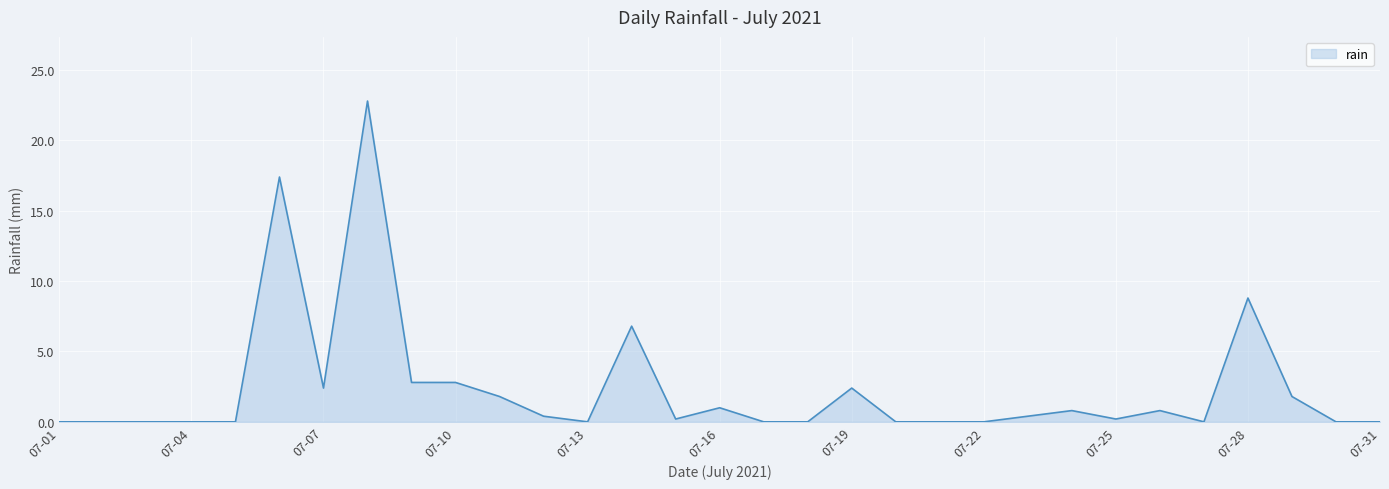

What is the greatest value displayed?

22.8